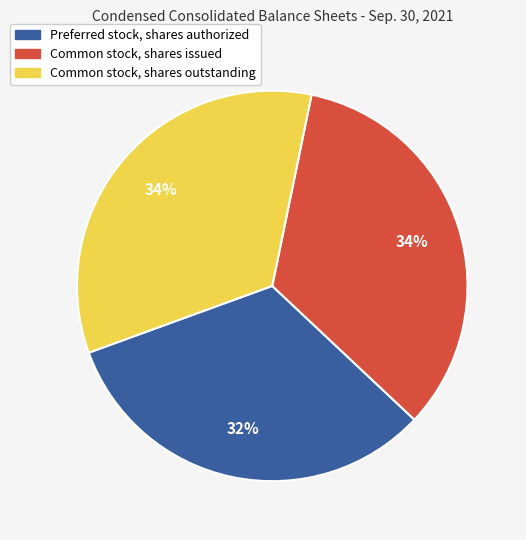

How many segments does this pie chart have?

3